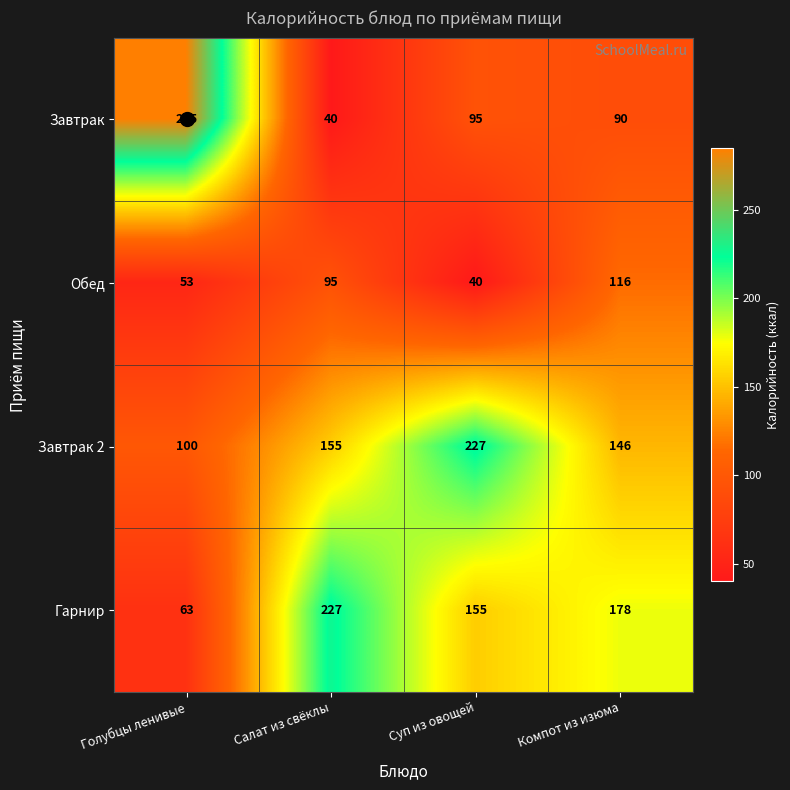

What is the sum of the Обед values at Салат из свёклы and Голубцы ленивые?

148